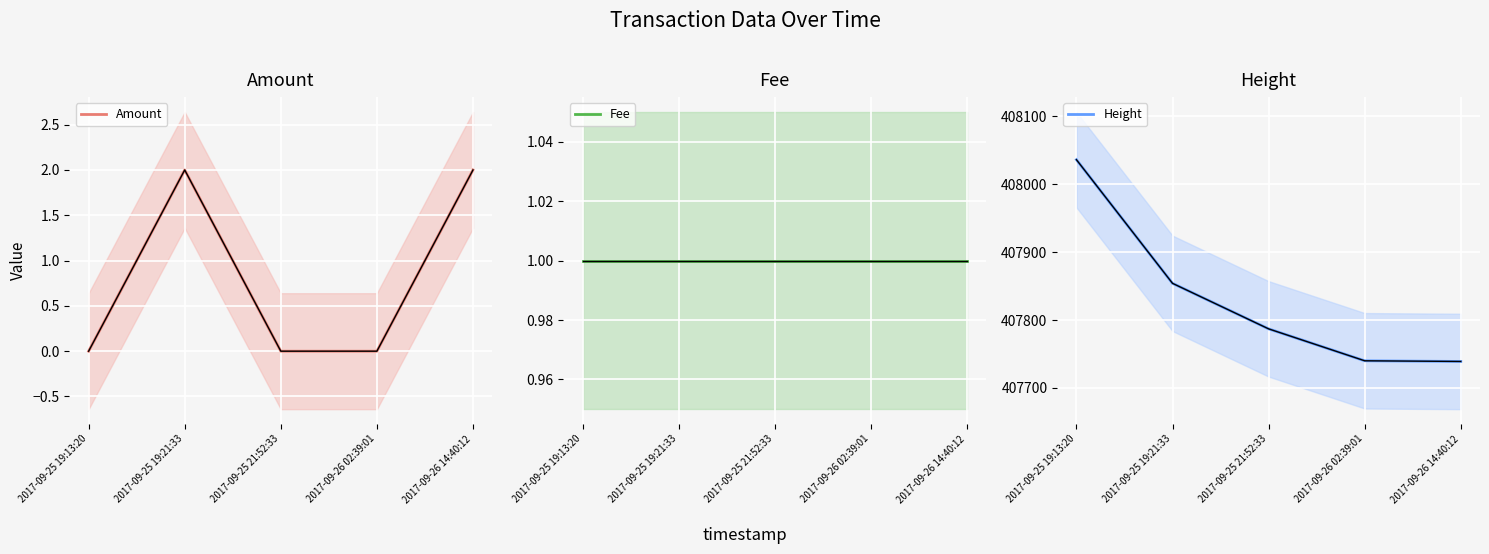

Is it true that Height equals 165725 at 2017-09-25 19:13:20?

False